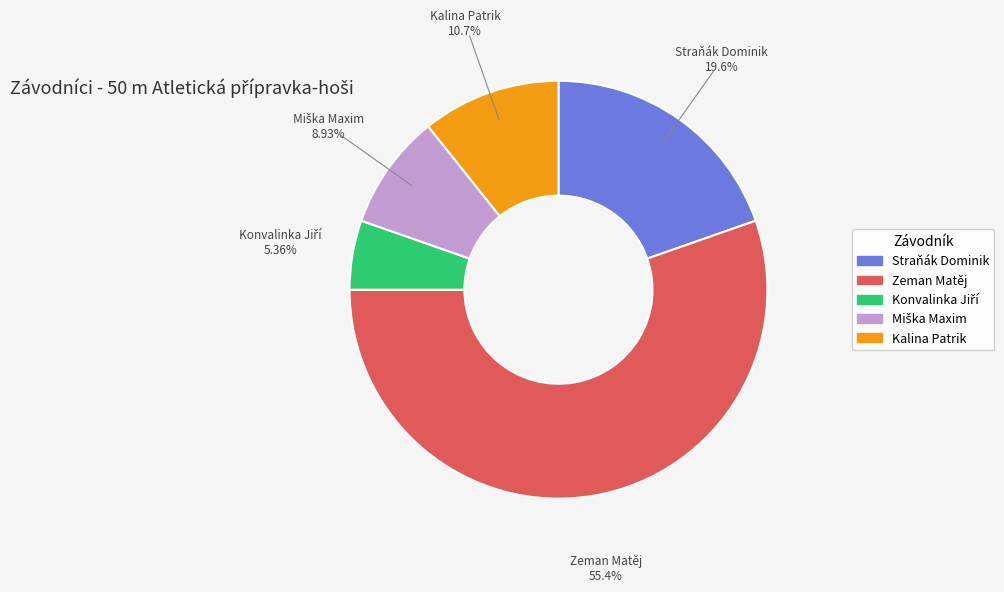

Is there a majority slice in this chart?

Yes